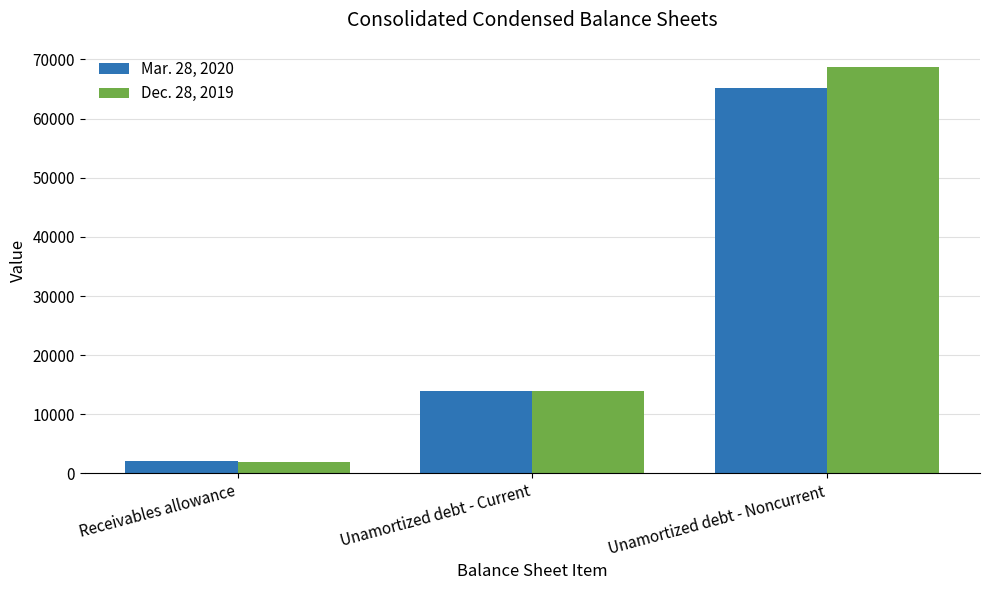

What position from the left is Unamortized debt - Noncurrent?

3